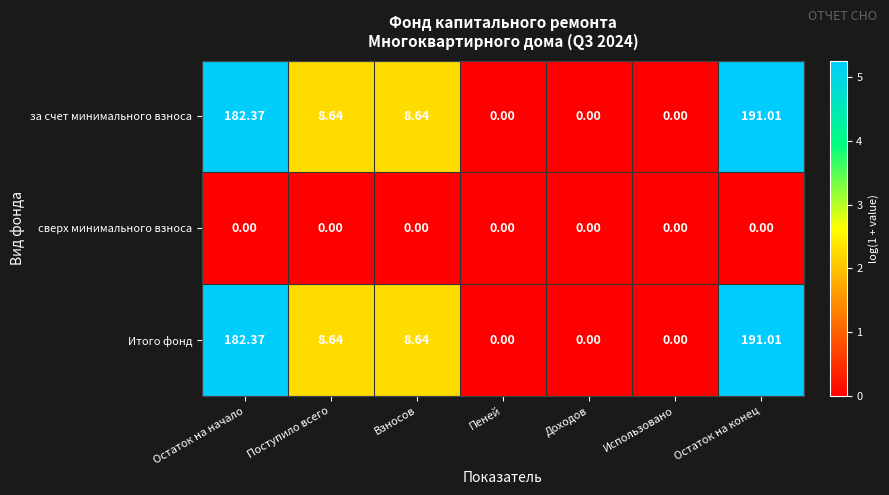

At which category is the sum across all series the highest?

Остаток на конец